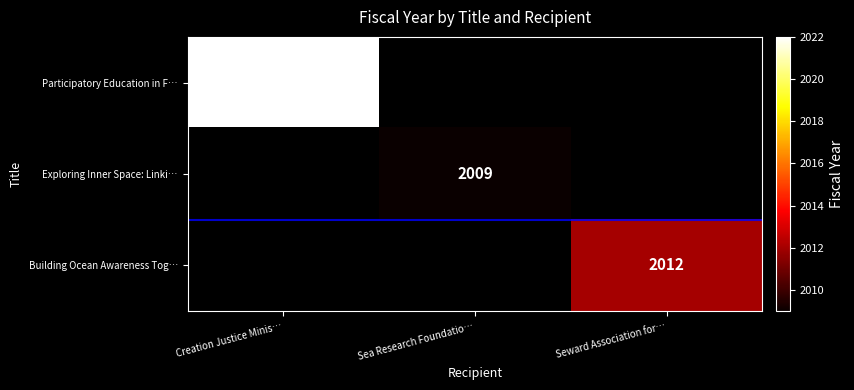

Is it true that Exploring Inner Space: Linki… equals 623 at Sea Research Foundatio…?

False